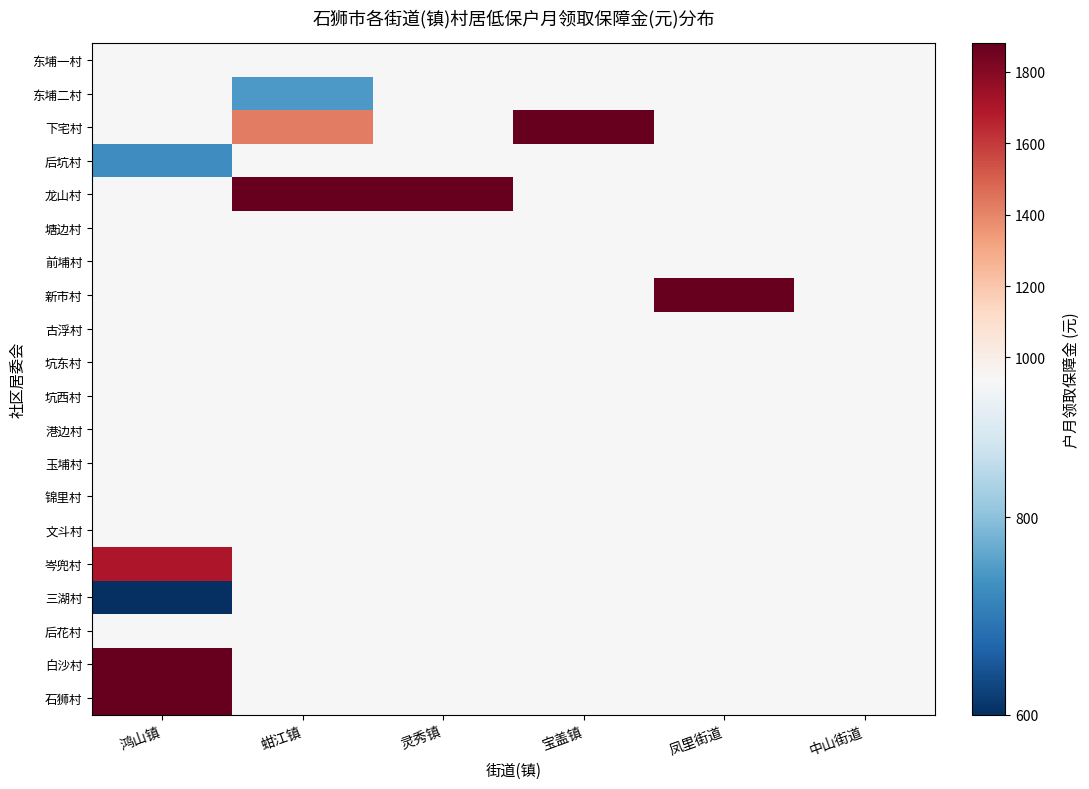

At how many categories does at least one series exceed 1010?

5